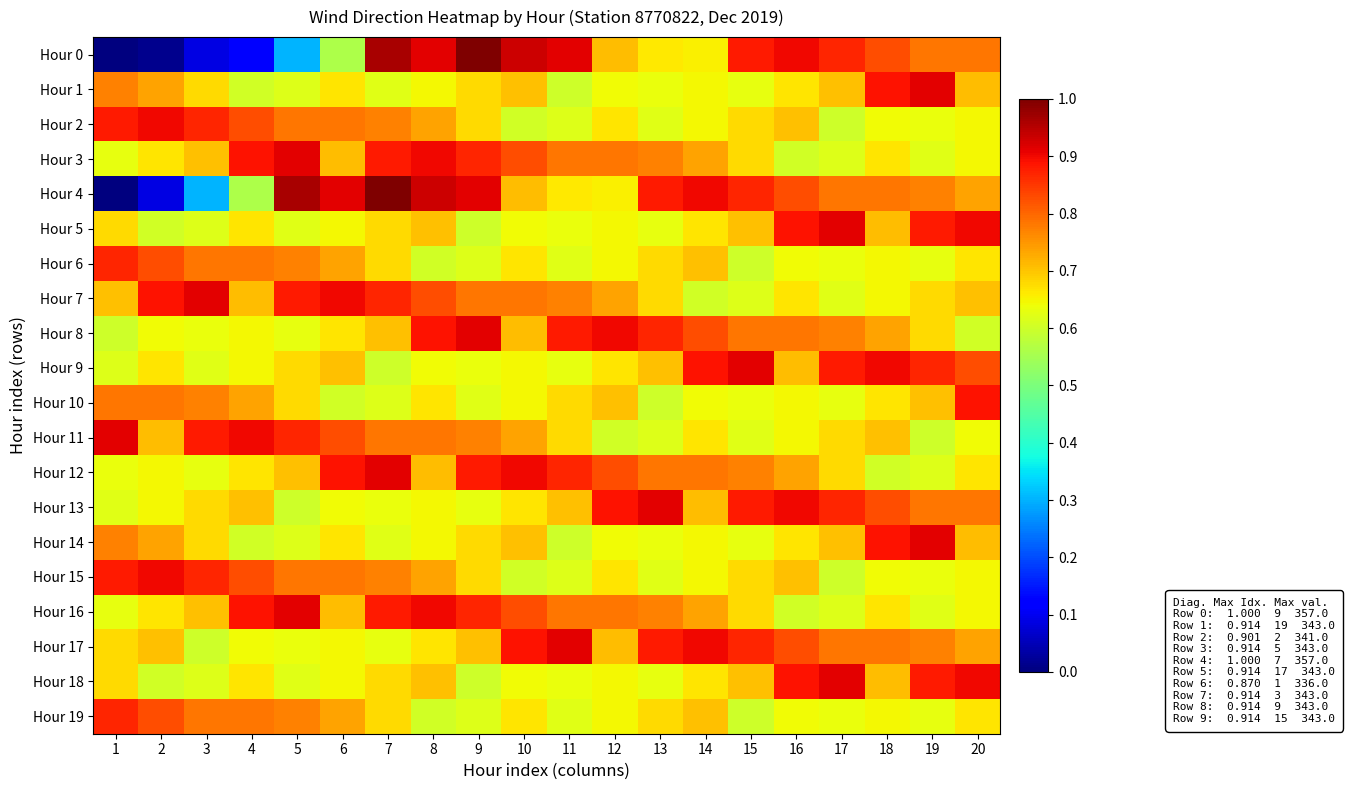

Which series changed the most between 10 and 20?

Hour 5